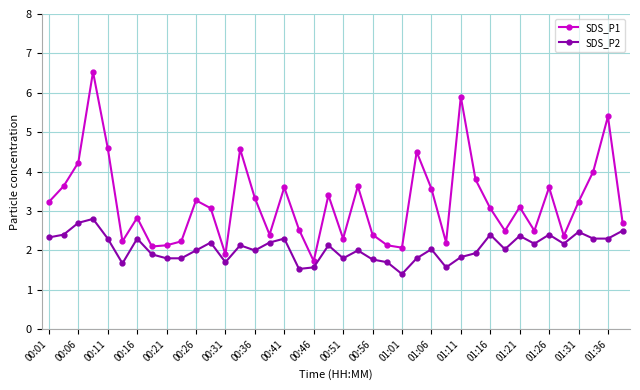

What is the lowest value of the SDS_P1 series?

1.7